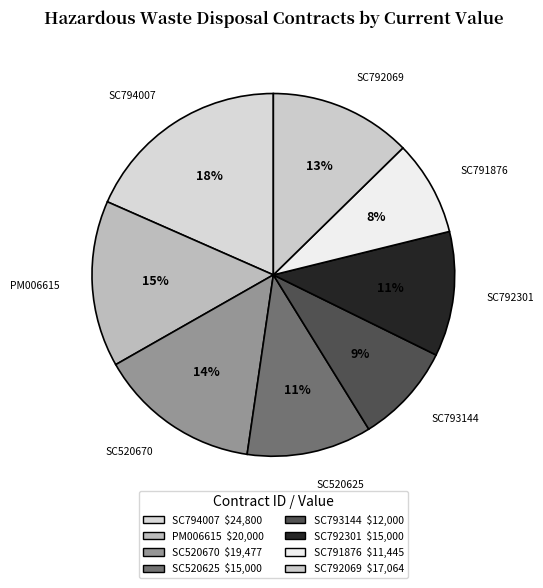

Is it true that PM006615 is 15% of the pie?

True